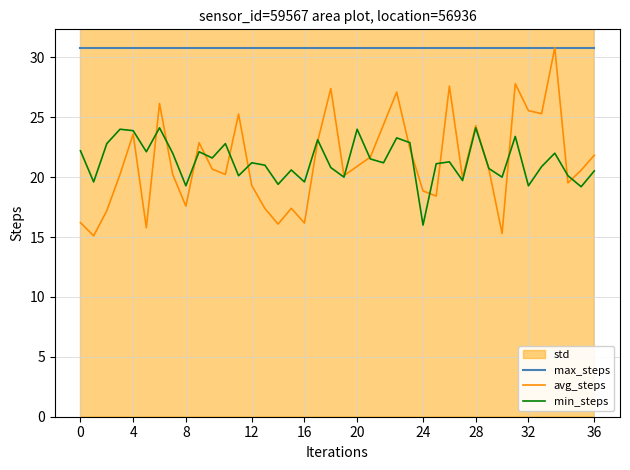

The value of max_steps at 24 is 18.9. True or false?

False